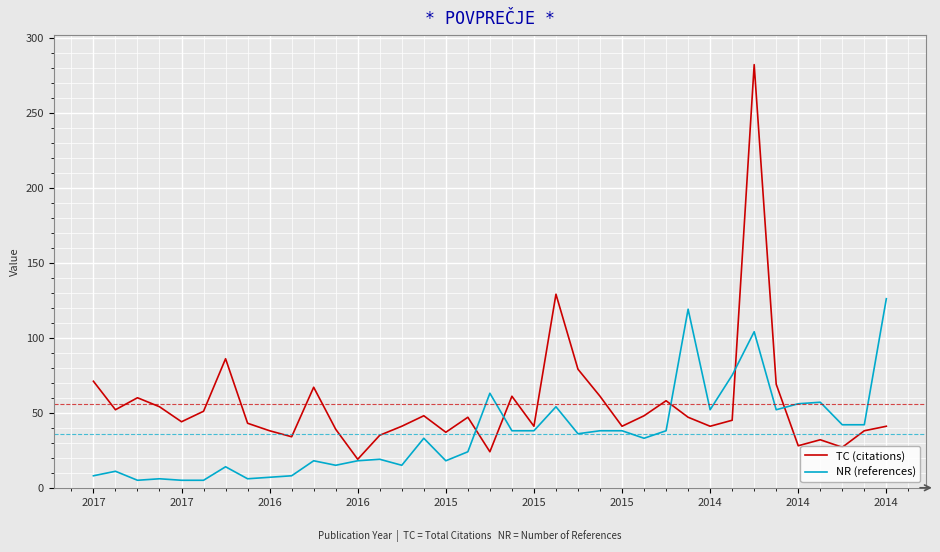

Which series has the largest total across all categories?

TC (citations)